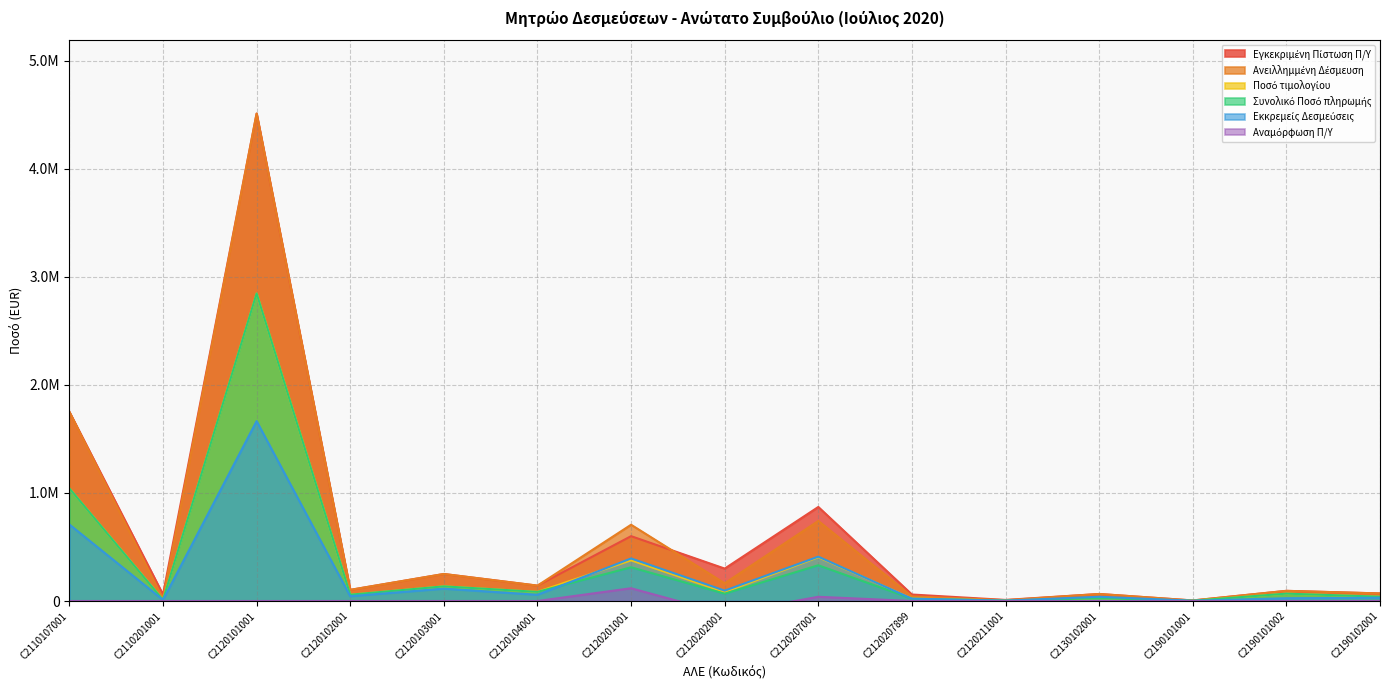

Reading left to right, transcribe all the data shown in this chart.

Εγκεκριμένη Πίστωση Π/Υ: 1750000.0	60000.0	4509700.0	103000.0	250000.0	142300.0	600000.0	300000.0	870000.0	60000.0	10000.0	65000.0	5000.0	94000.0	70000.0
Αναμόρφωση Π/Υ: 0.0	0.0	0.0	0.0	0.0	0.0	118000.0	-118000.0	39040.0	0.0	0.0	0.0	0.0	0.0	0.0
Ποσό τιμολογίου: 1041943.3	12604.0	2845446.4	58429.2	135637.8	84496.7	376642.3	82989.2	405022.9	23155.1	4544.3	25721.2	2567.4	68177.6	39977.5
Συνολικό Ποσό πληρωμής: 1041943.3	10910.0	2845446.4	58429.2	135637.8	84496.7	311881.1	67901.3	330522.5	21197.6	3842.8	25721.2	2567.4	68177.6	39977.5
Ανειλλημμένη Δέσμευση: 1750000.0	21308.0	4509700.0	103000.0	250000.0	142300.0	705564.0	163773.9	740847.9	42930.6	7489.4	65000.0	5000.0	94000.0	70000.0
Εκκρεμείς Δεσμεύσεις: 708056.7	10398.0	1664253.6	44570.8	114362.2	57803.3	393682.9	95872.6	410325.4	21733.0	3646.6	39278.8	2432.6	25822.5	30022.5